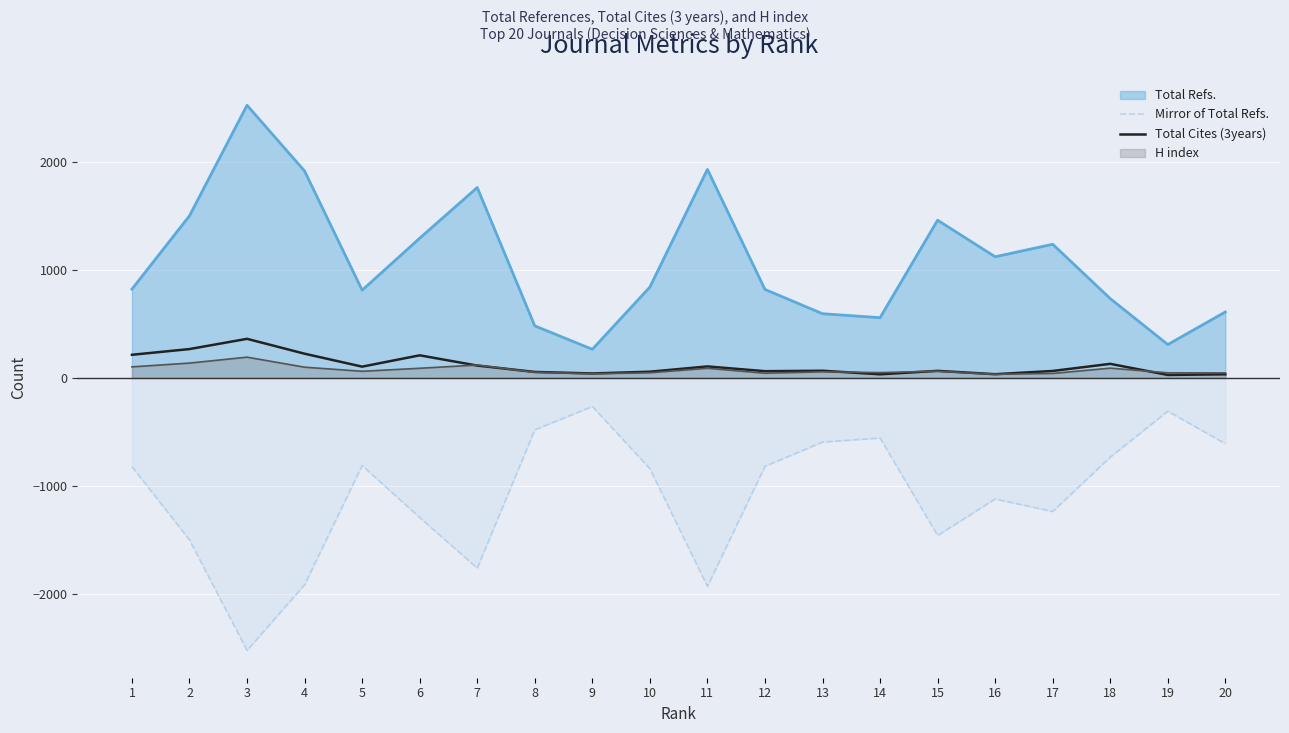

Which series has the largest total across all categories?

Total Refs.